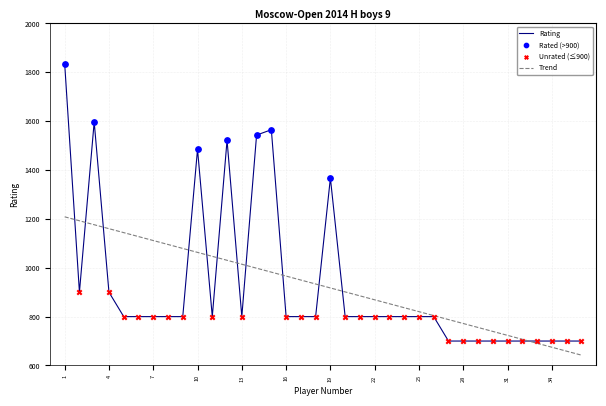

Which series has the largest range (max minus min)?

Rating